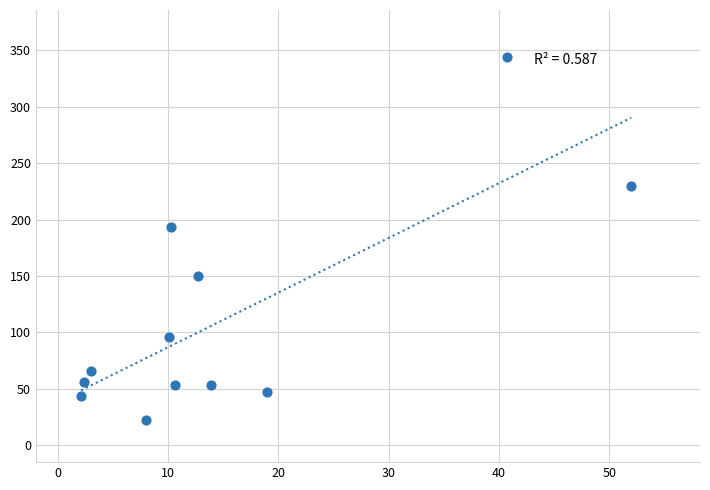

What Y value in the scatter plot is closest to 183?

193.8